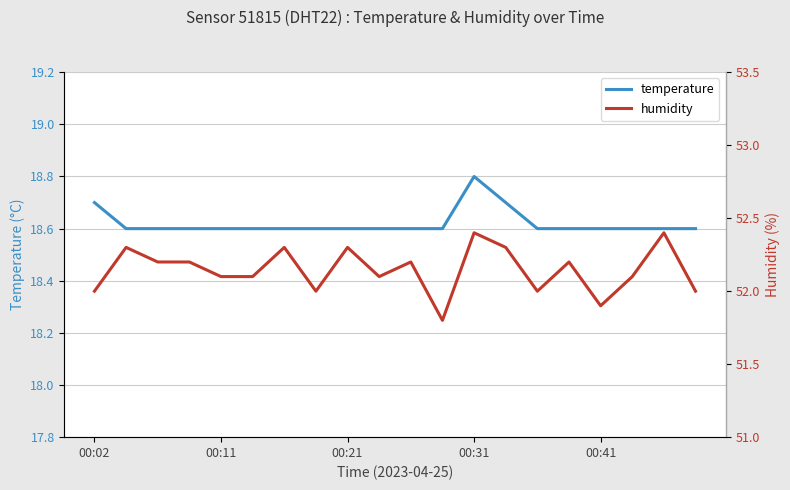

Which series has the largest range (max minus min)?

humidity